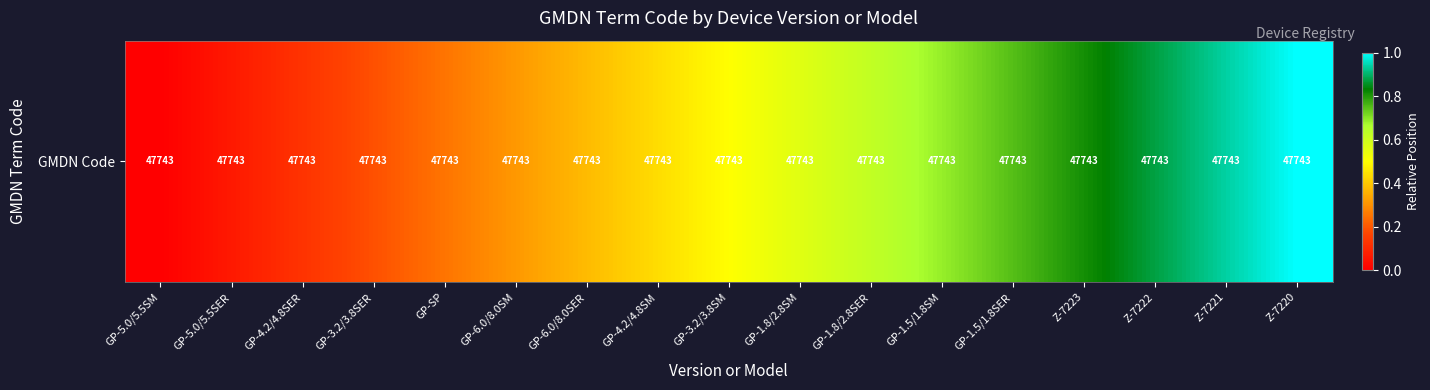

Count the number of values greater than 0.

16